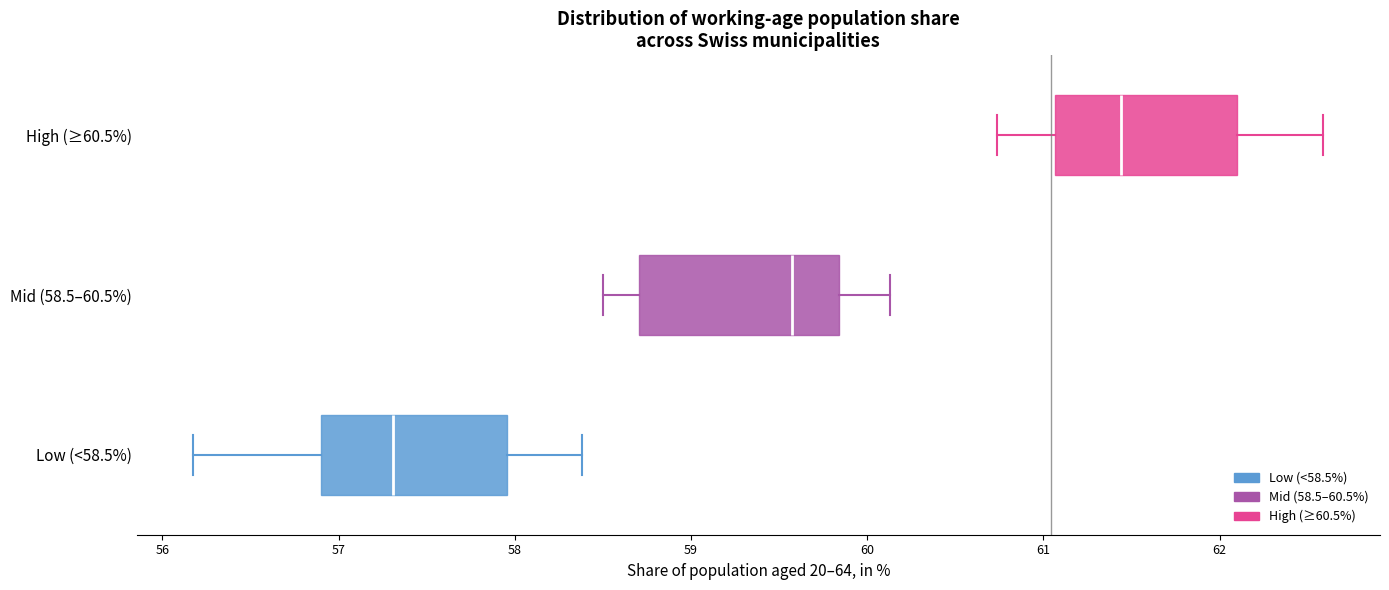

Where does the right whisker of the box for Mid (58.5–60.5%) end on the x-axis? The values are not printed on the chart, so give them approximately, as read against the axis.

60.1